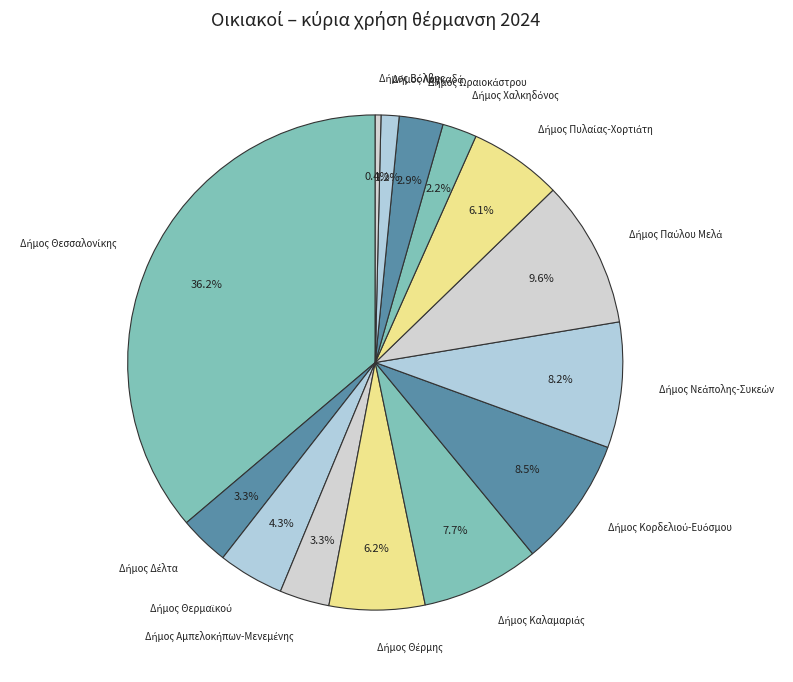

Rank the categories by value from lowest to highest.

Δήμος Βόλβης, Δήμος Λαγκαδά, Δήμος Χαλκηδόνος, Δήμος Ωραιοκάστρου, Δήμος Δέλτα, Δήμος Αμπελοκήπων-Μενεμένης, Δήμος Θερμαϊκού, Δήμος Πυλαίας-Χορτιάτη, Δήμος Θέρμης, Δήμος Καλαμαριάς, Δήμος Νεάπολης-Συκεών, Δήμος Κορδελιού-Ευόσμου, Δήμος Παύλου Μελά, Δήμος Θεσσαλονίκης